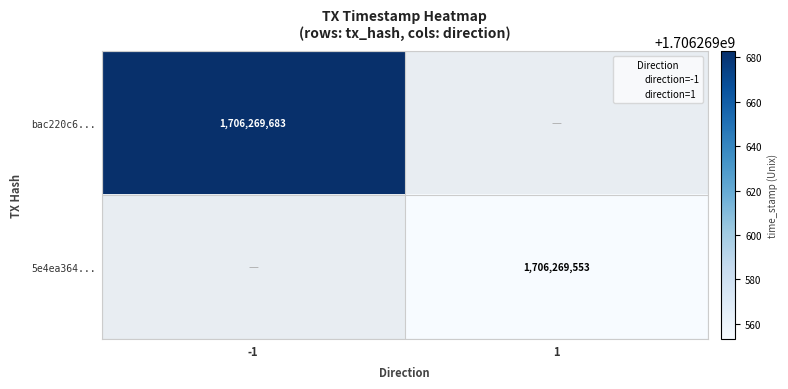

True or false: bac220c6... has a value of 1706269683 at -1.

True